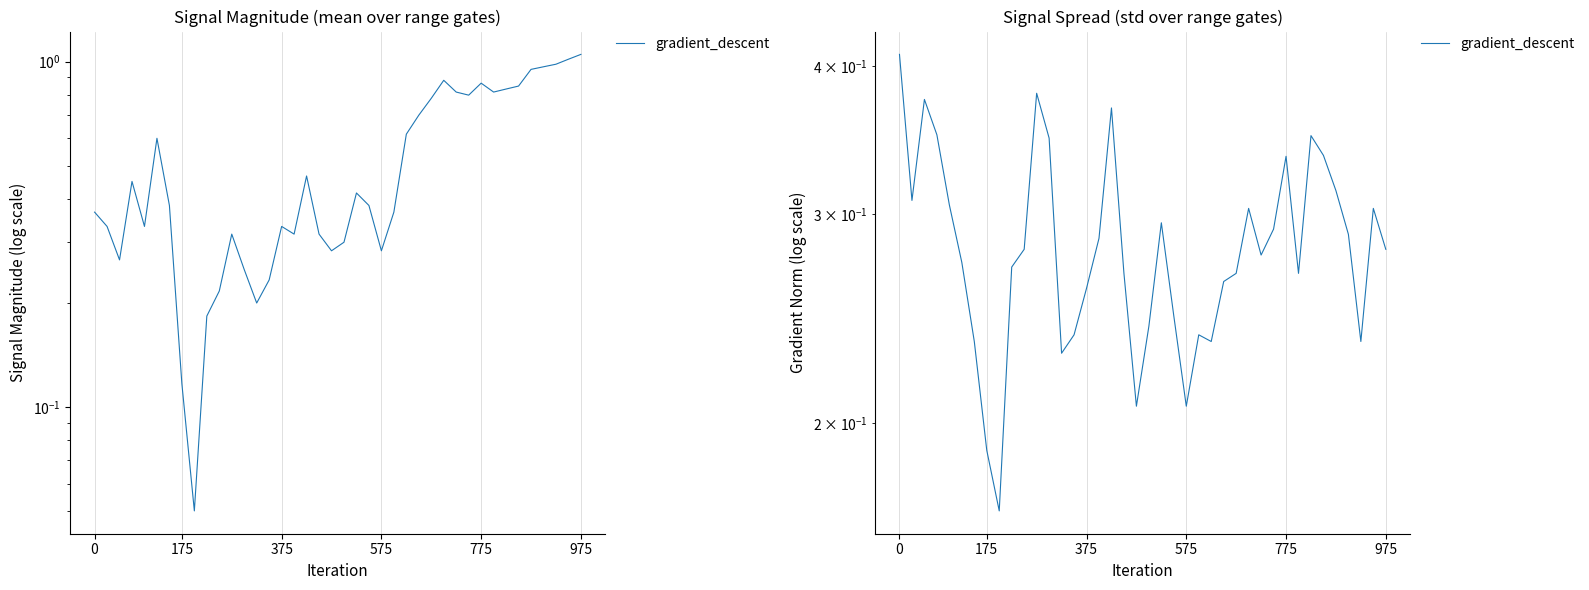

Is this an area chart (filled region under the line)?

No